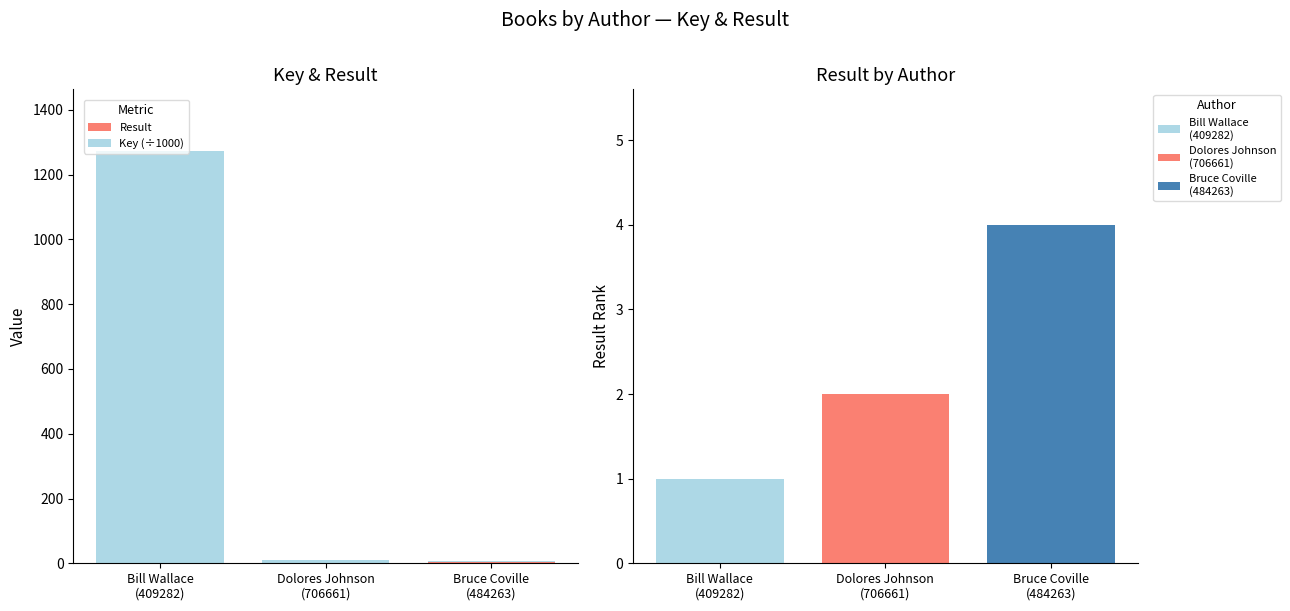

Rank the series at Bill Wallace
(409282) from highest to lowest value.

Key (÷1000), Result